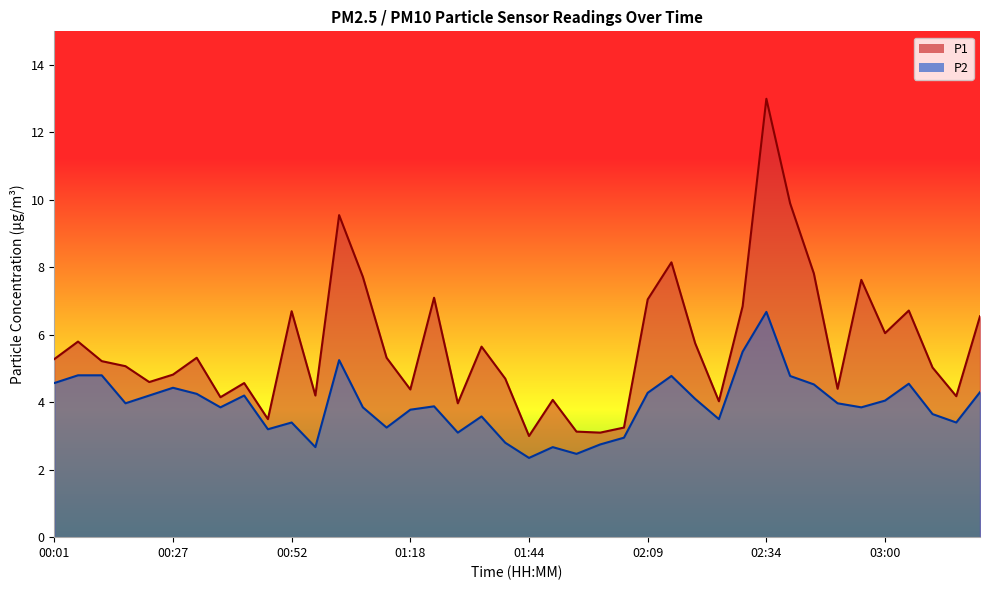

The value of P1 at 00:06 is 5.8. True or false?

True